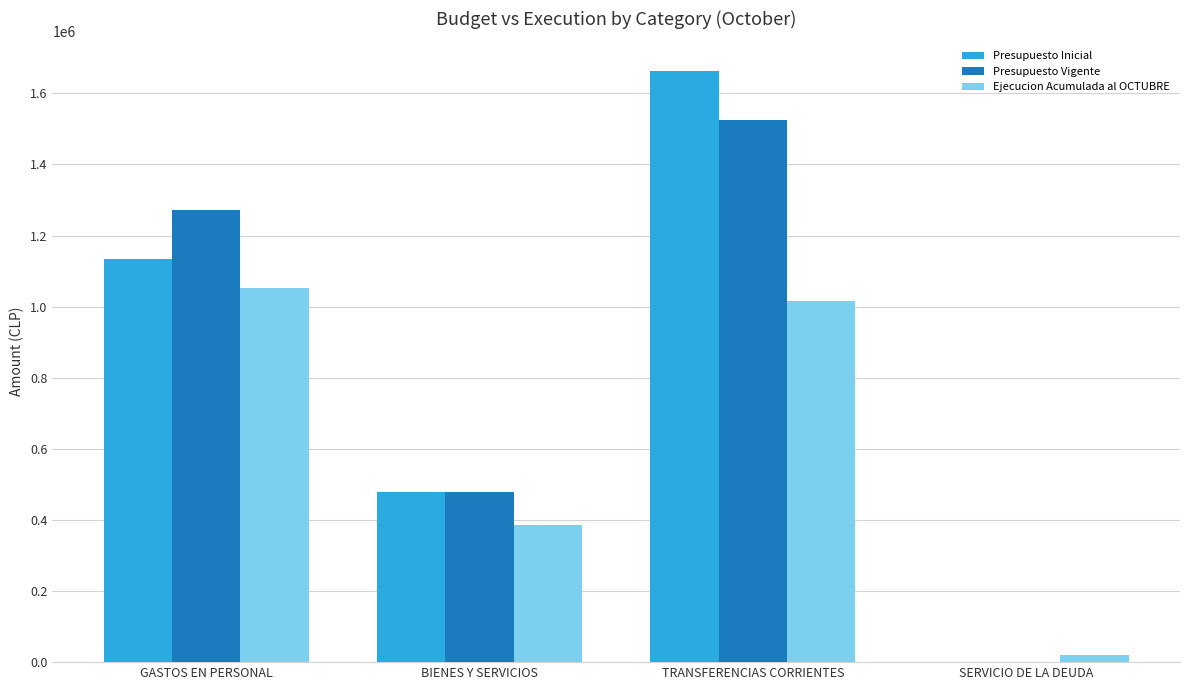

What is the sum of all Presupuesto Vigente values?

3276891